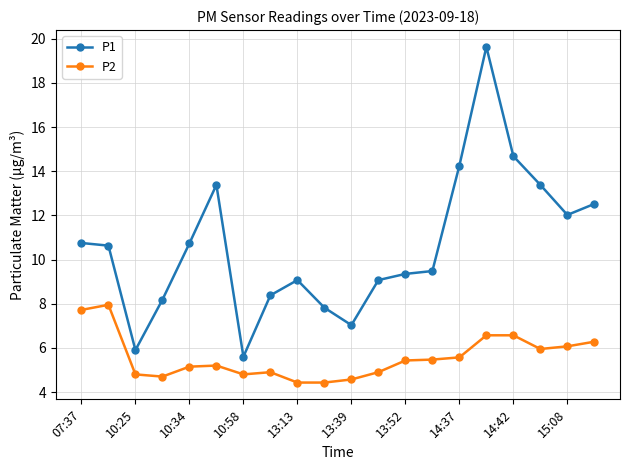

True or false: P2 has more than 0 interior local peaks.

True